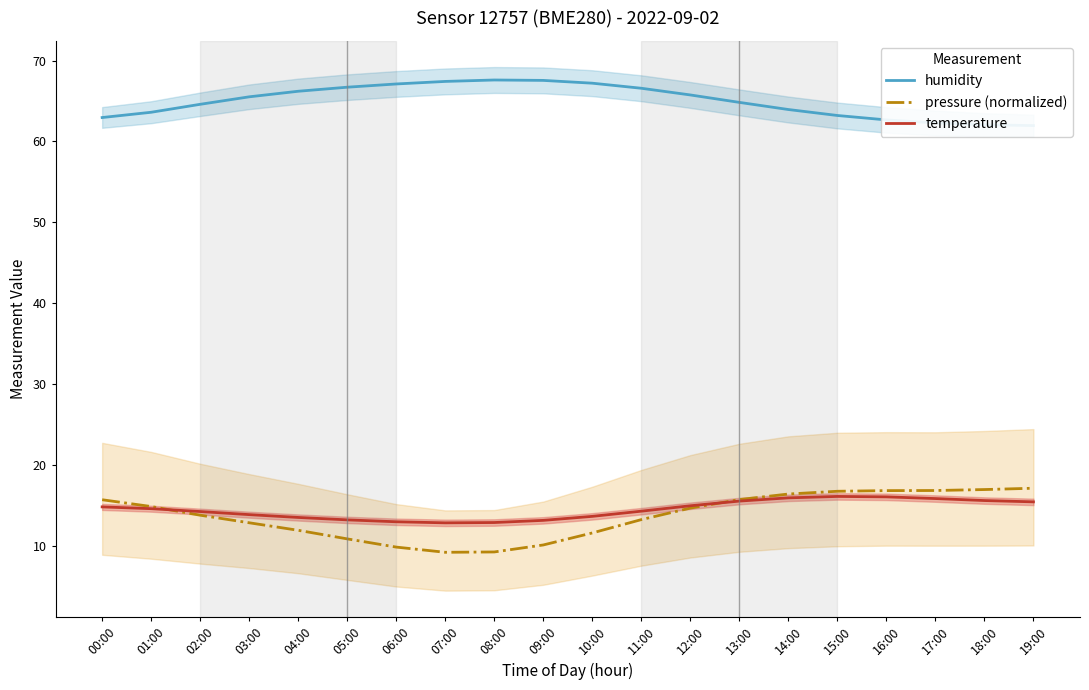

Between 01:00 and 04:00, which is larger?

04:00